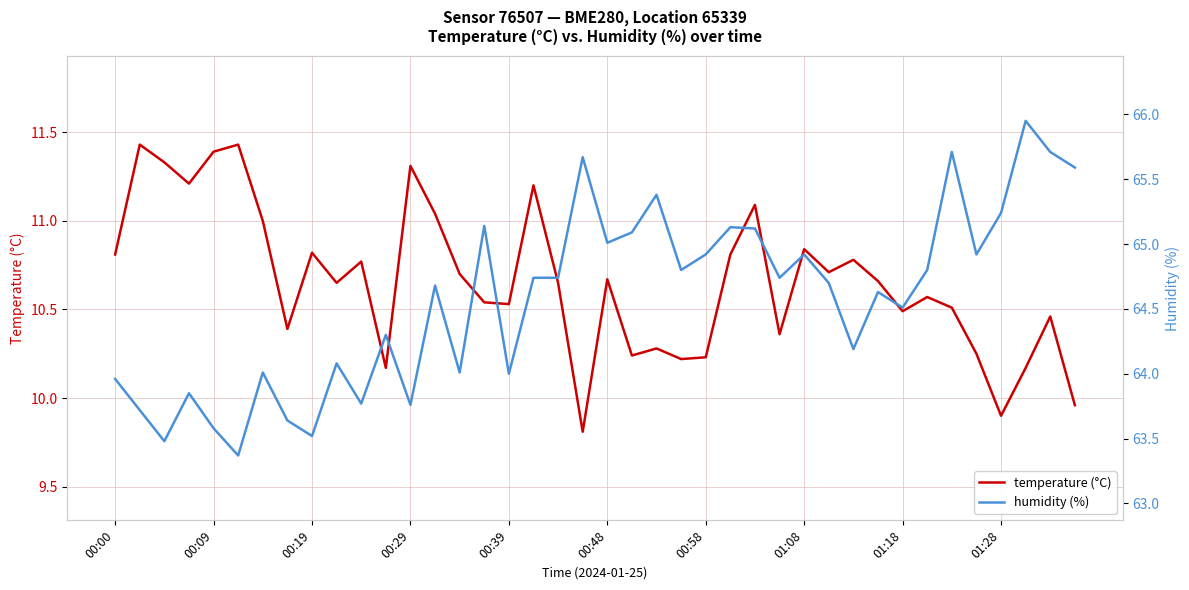

What is the lowest value of the temperature (°C) series?

9.8